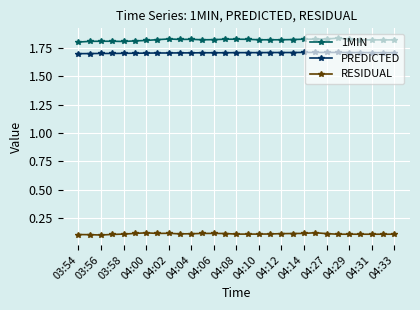

True or false: 1MIN has more than 0 points higher than both neighbors.

True